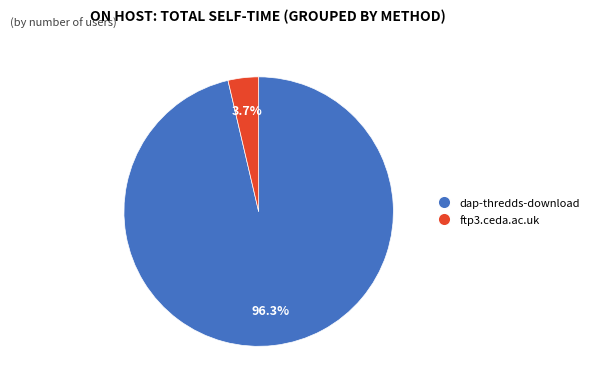

Is it true that ftp3.ceda.ac.uk is 4% of the pie?

True